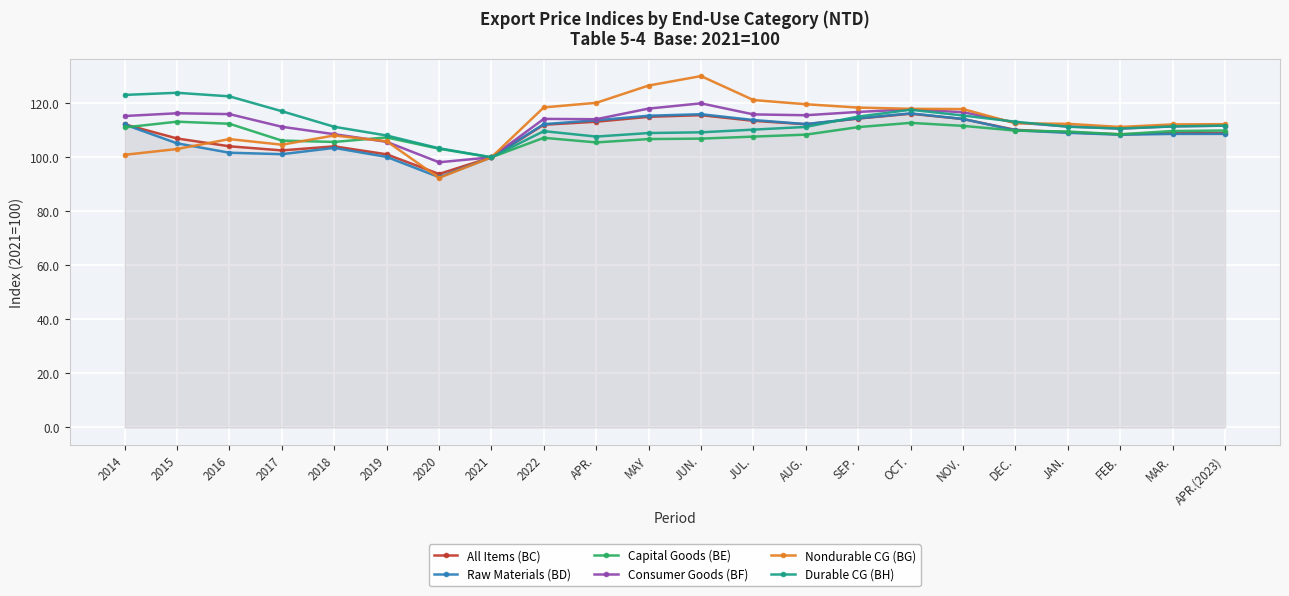

At which label is Capital Goods (BE) closest to 106?

2017